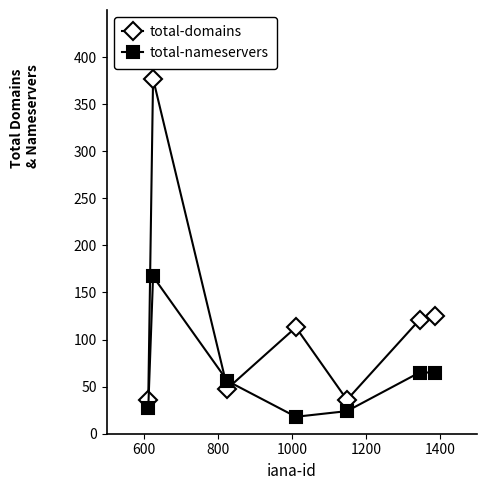

What is the lowest value of the total-domains series?

36